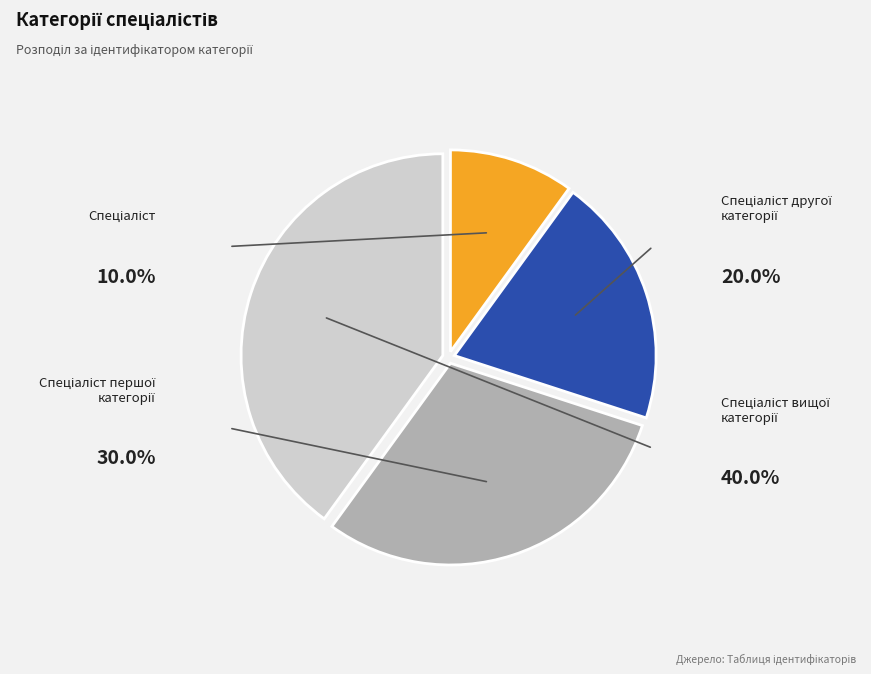

What is the smallest slice in the pie chart?

Спеціаліст